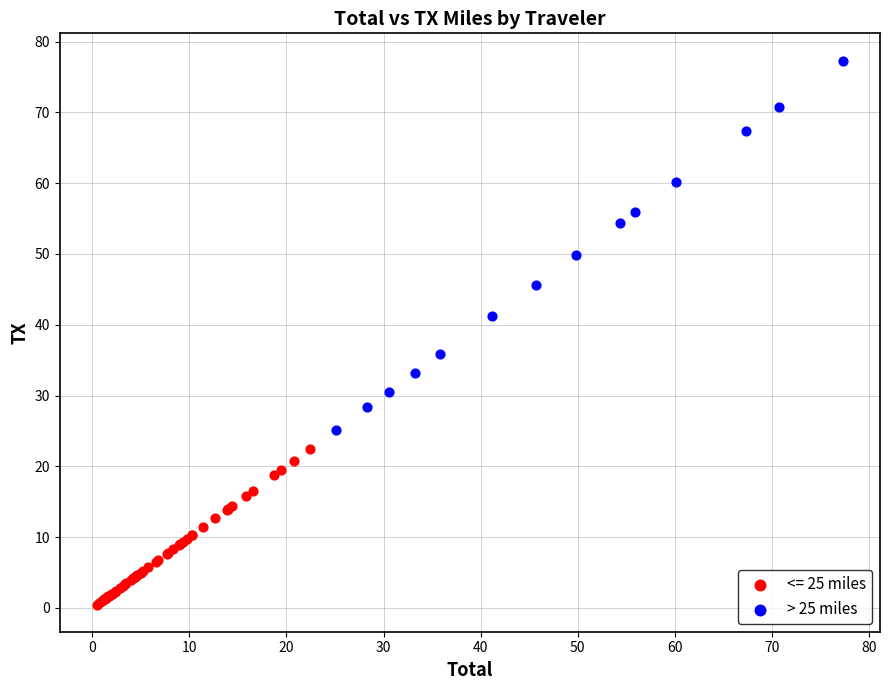

Which series reaches the maximum Y coordinate?

> 25 miles